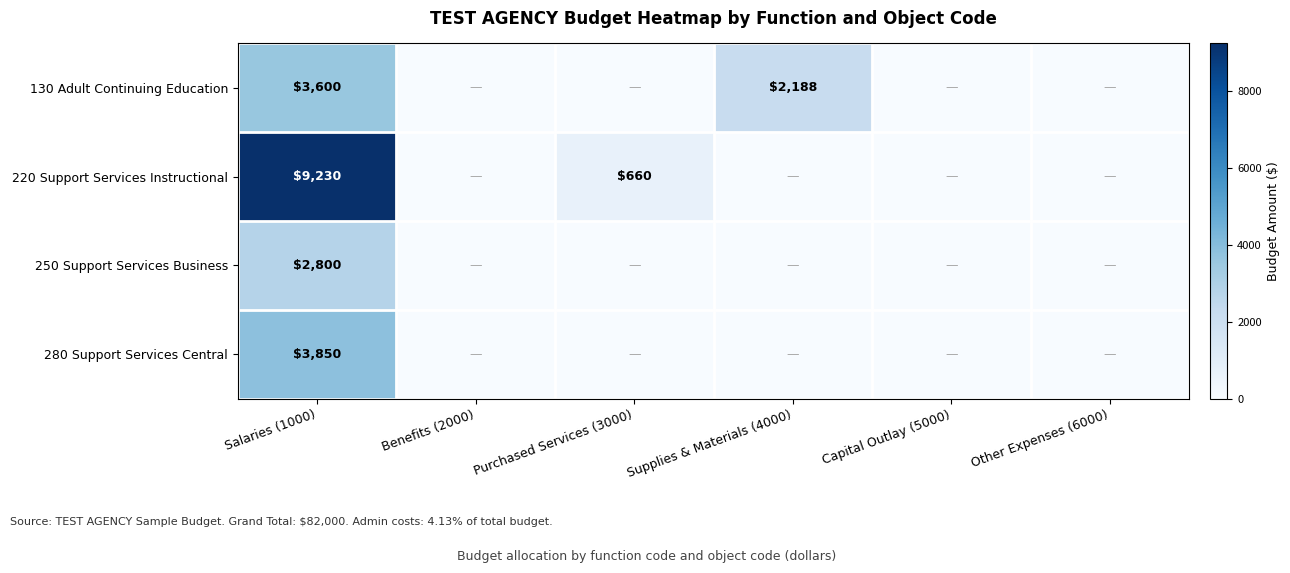

The value of 130 Adult Continuing Education at Supplies & Materials (4000) is 3333. True or false?

False